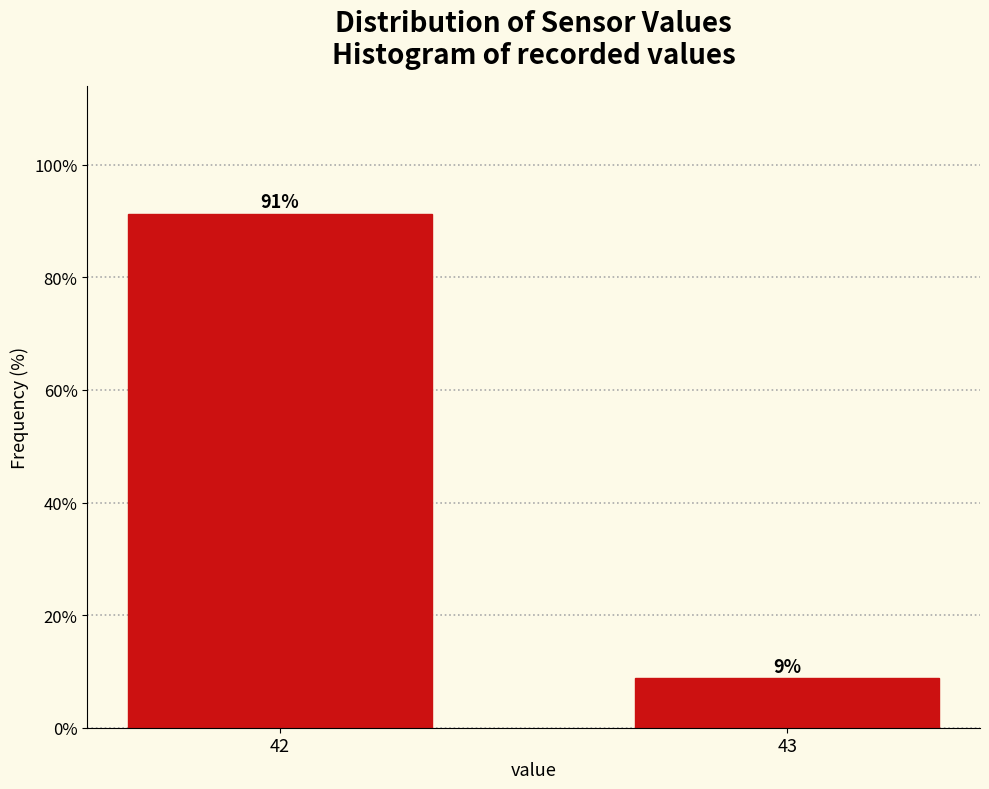

At which label does the data first exceed 91?

42